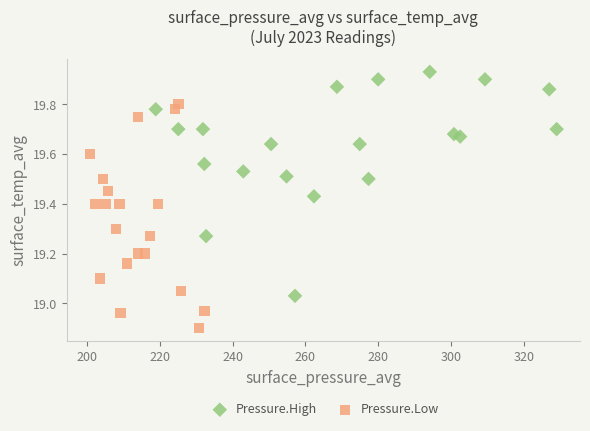

Which series contains the highest Y value?

Pressure.High